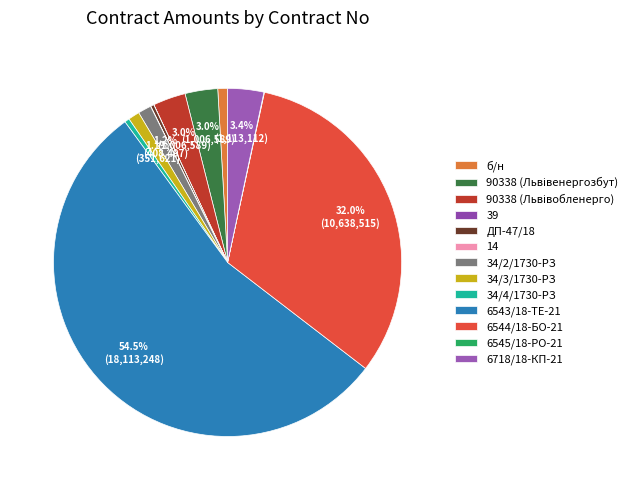

Is there any slice that represents more than half of the pie?

Yes